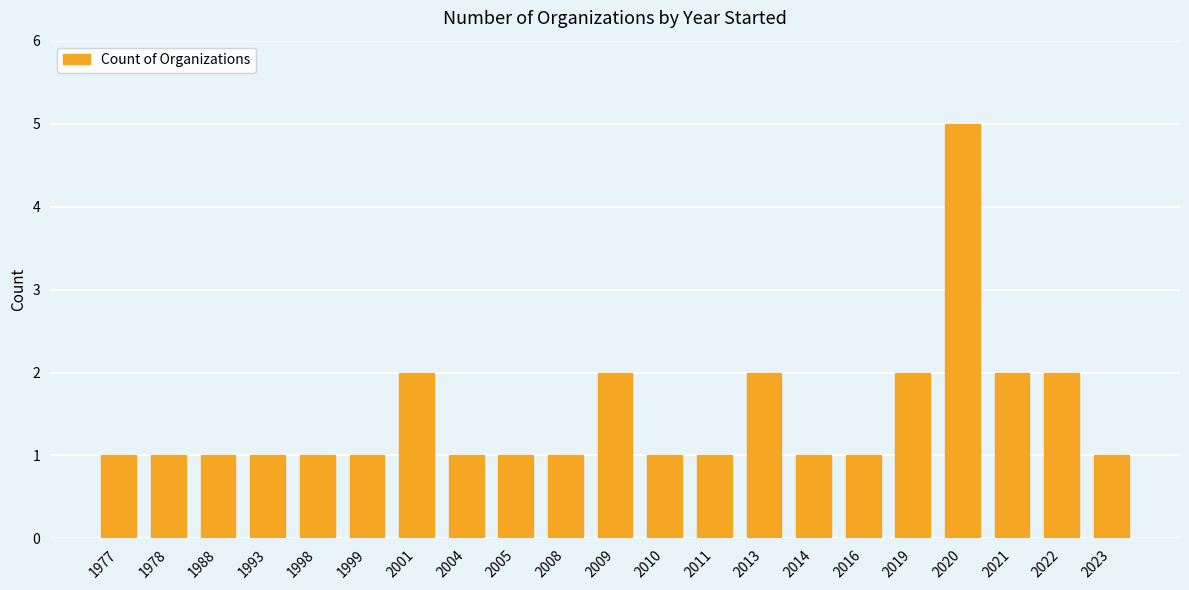

What is the greatest value displayed?

5